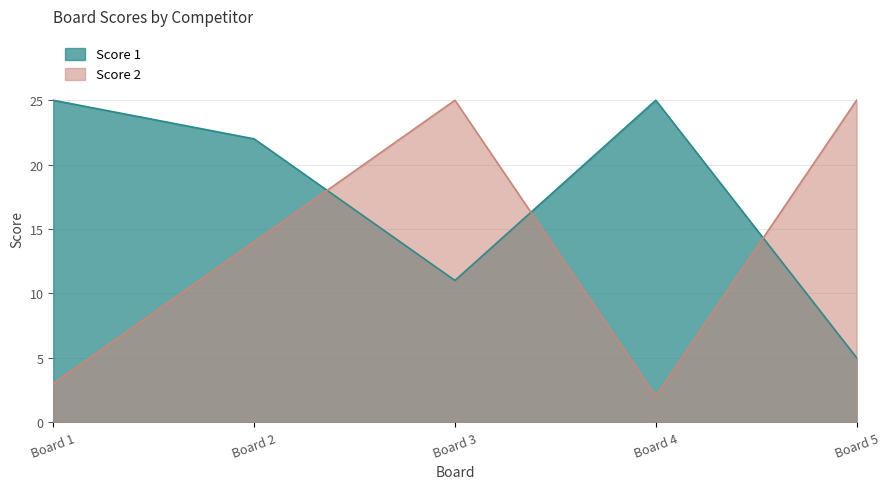

What is the difference between the Score 2 values at Board 4 and Board 2?

12